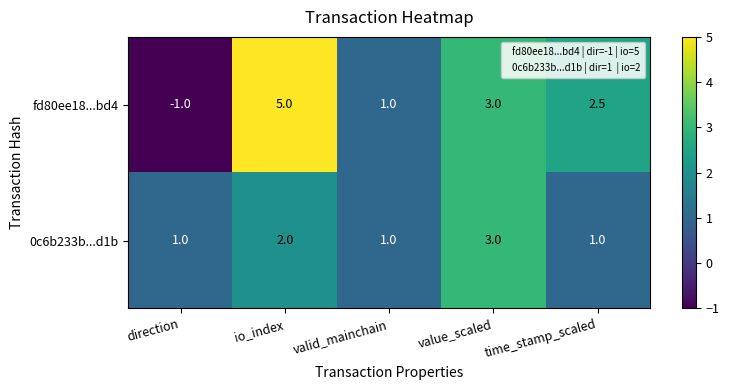

Which series has the largest total across all categories?

fd80ee18...bd4